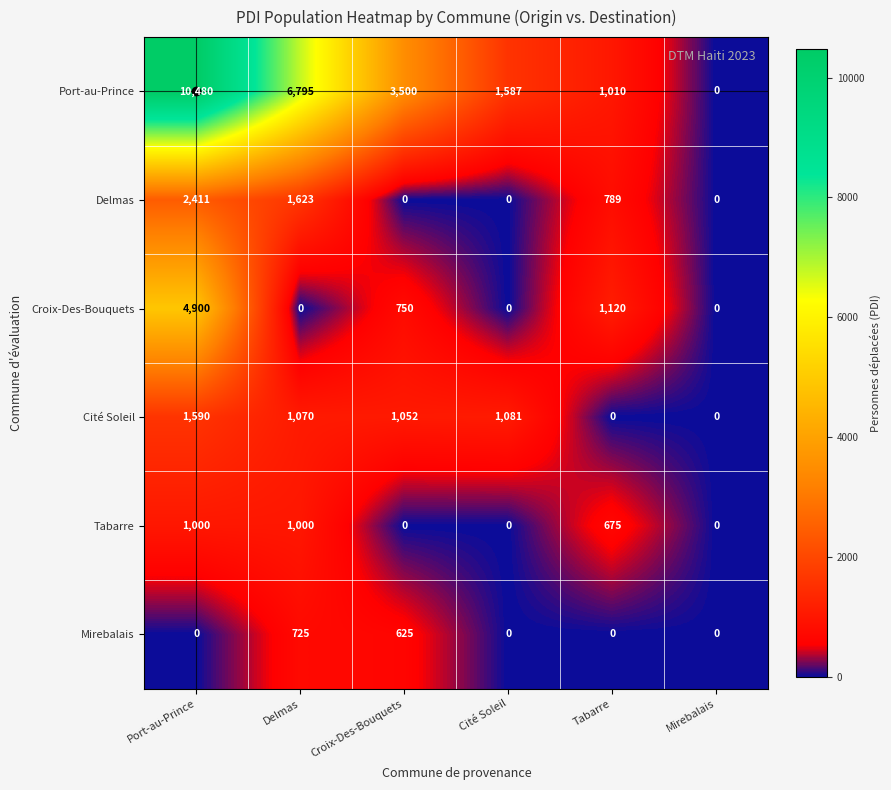

What is the total value across all series at Cité Soleil?

2668